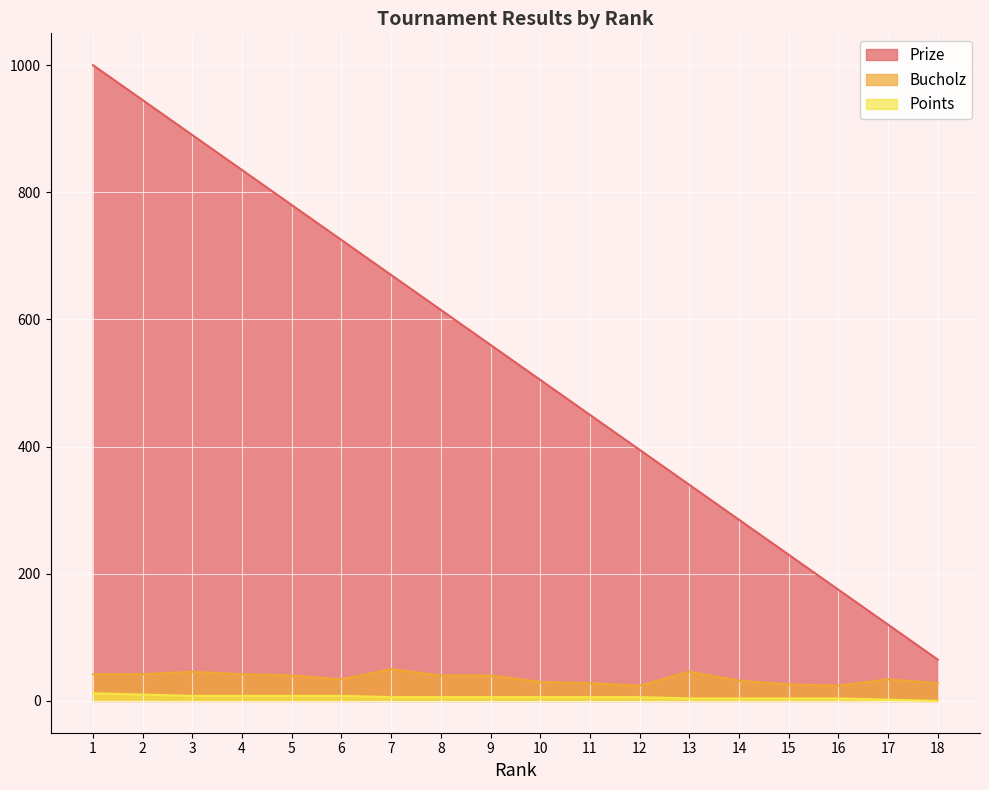

At which label does Prize reach its minimum?

18